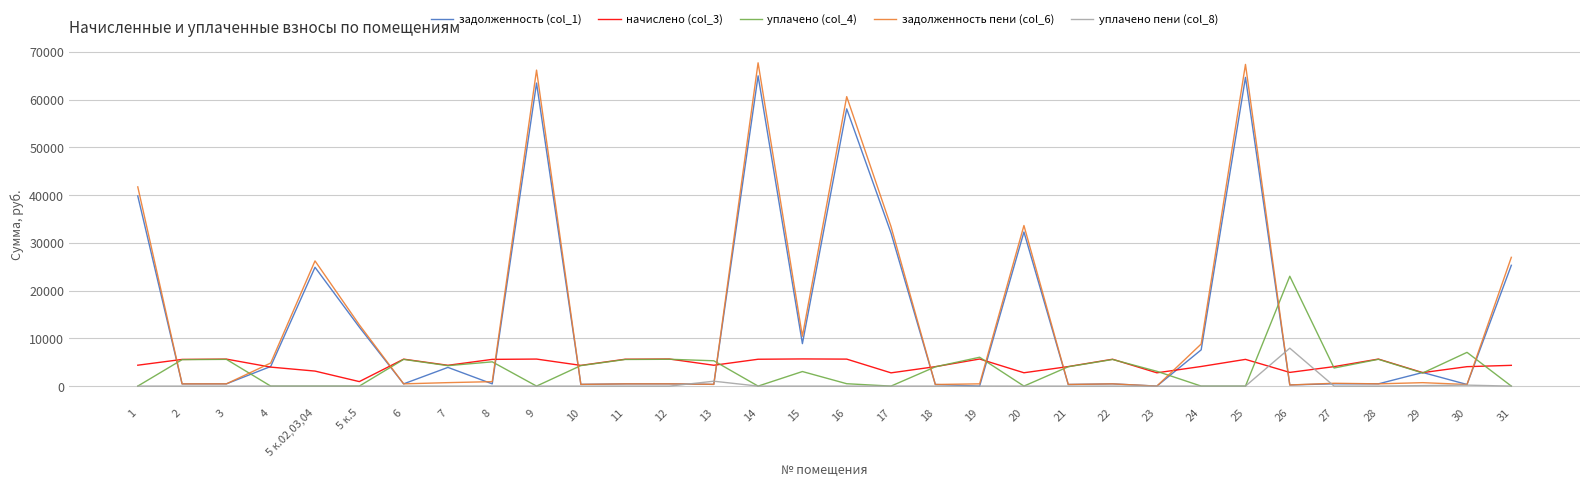

What is the difference between the начислено (col_3) values at 4 and 23?

1192.8